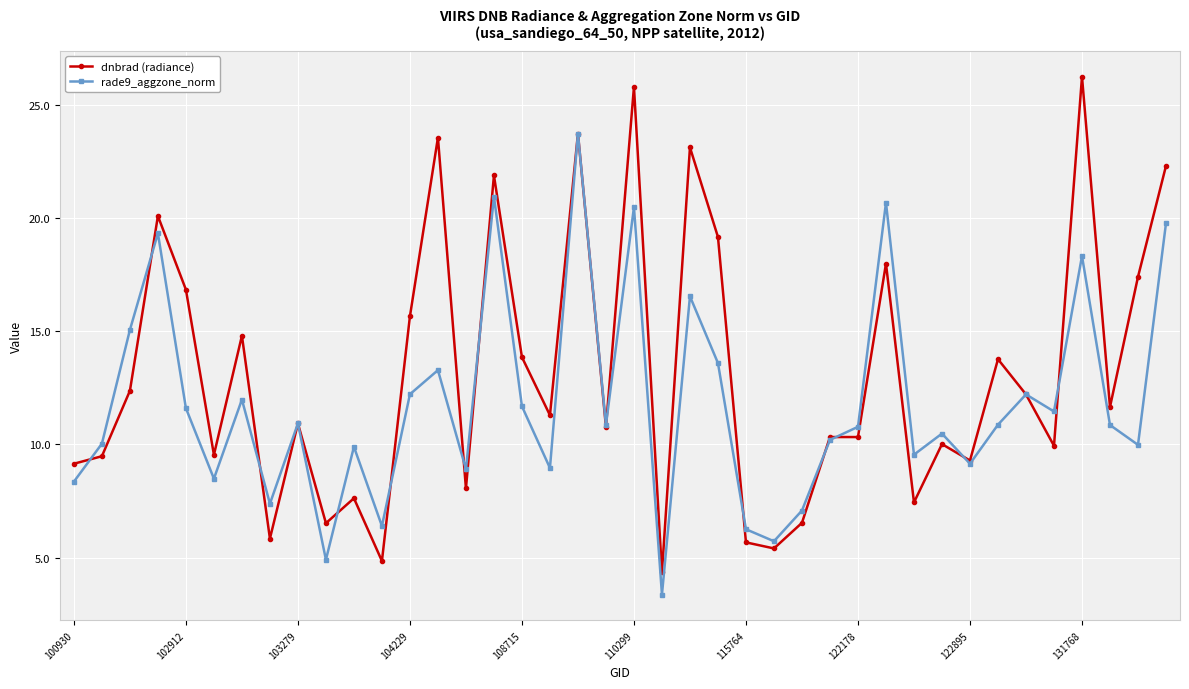

What is the minimum value shown in the chart?

3.4